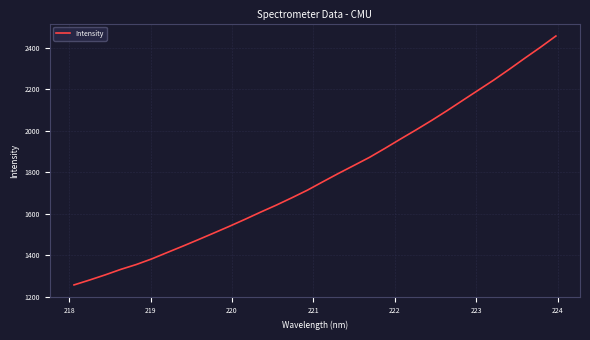

What is the smallest value displayed?

1256.2